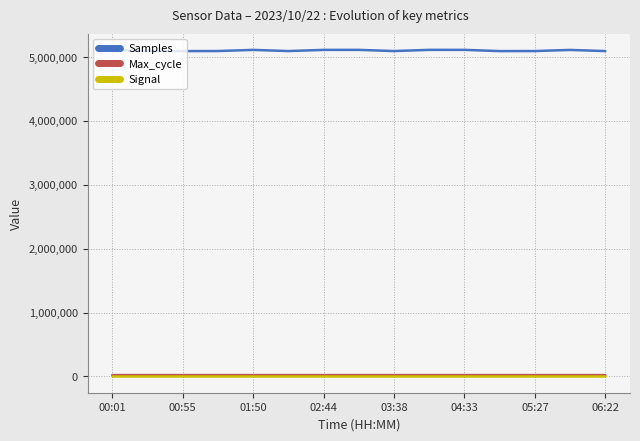

Which series has the largest total across all categories?

Samples